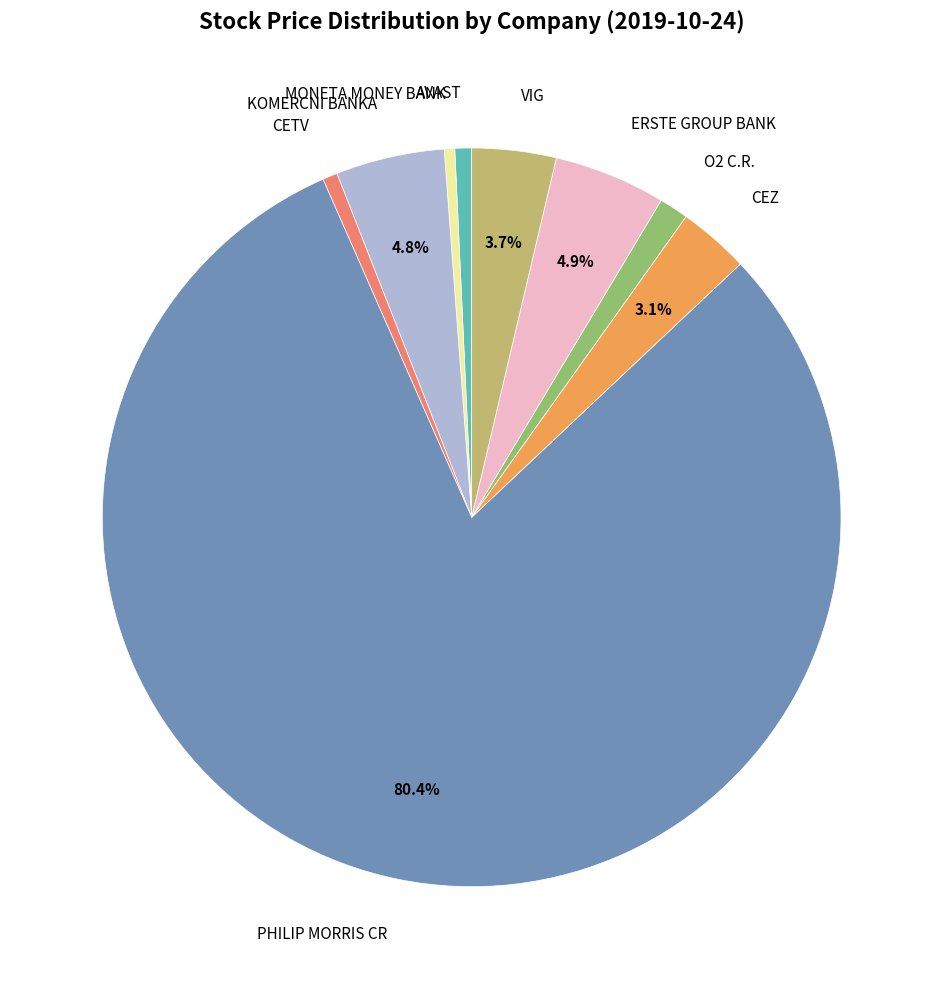

Does any single category account for the majority?

Yes